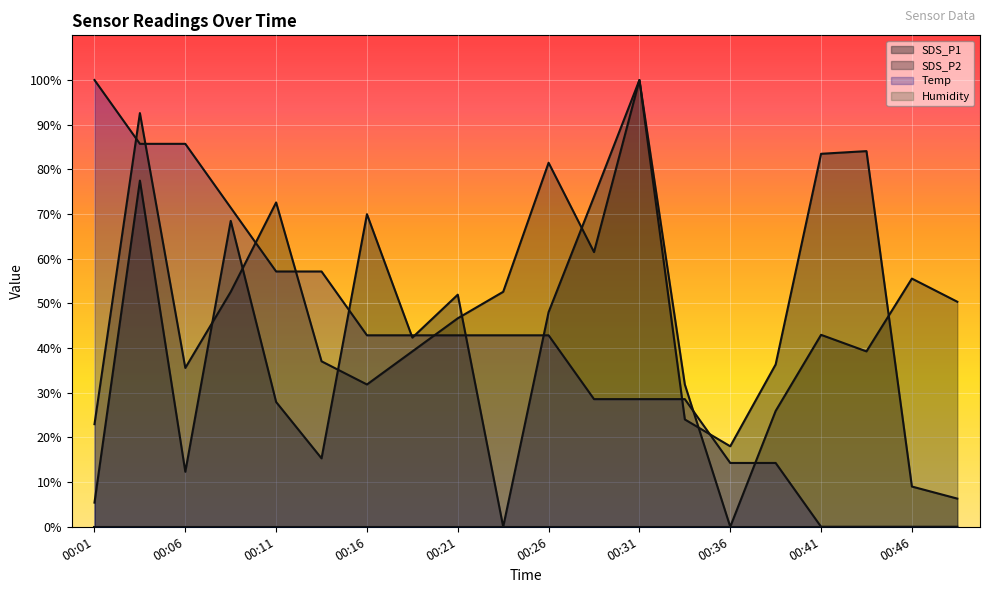

Which category has the lowest value in the SDS_P1 series?

00:24